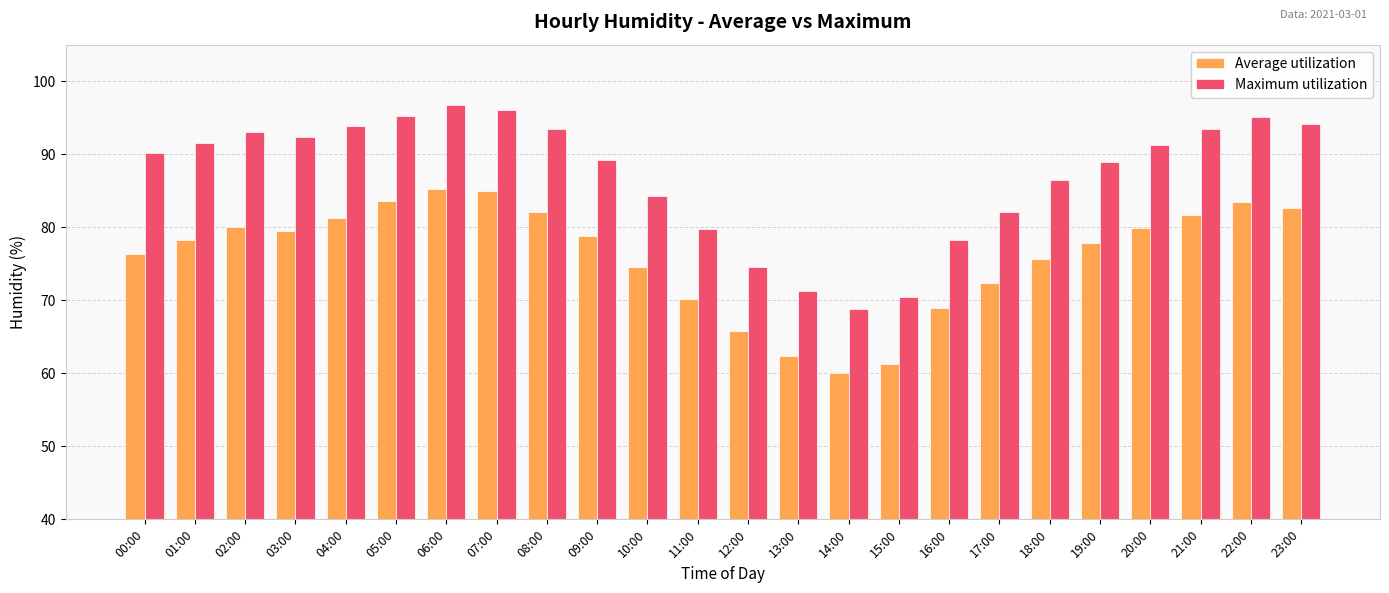

What is the minimum value shown in the chart?

60.1